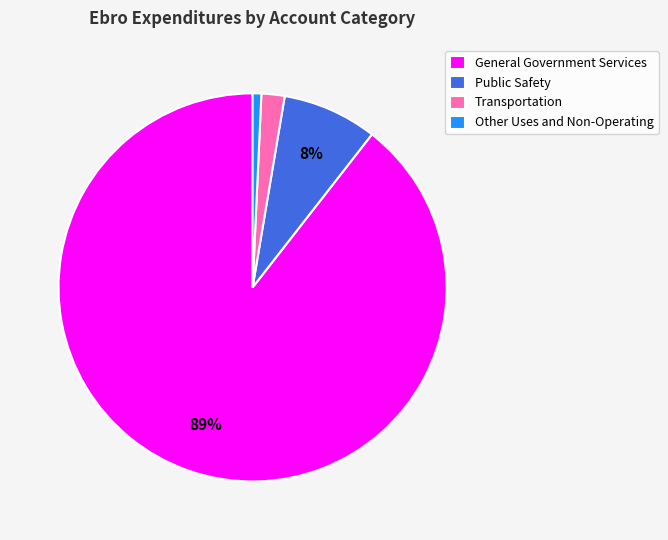

The General Government Services slice represents 81% of the pie. True or false?

False